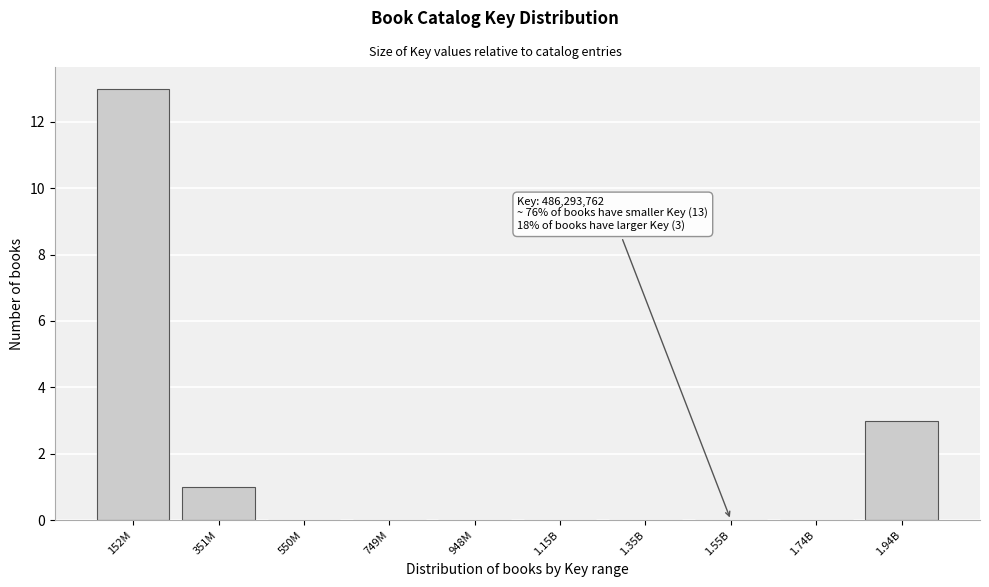

Reading right to left, extract all data points from this chart.

1.94B=3	1.74B=0	1.55B=0	1.35B=0	1.15B=0	948M=0	749M=0	550M=0	351M=1	152M=13